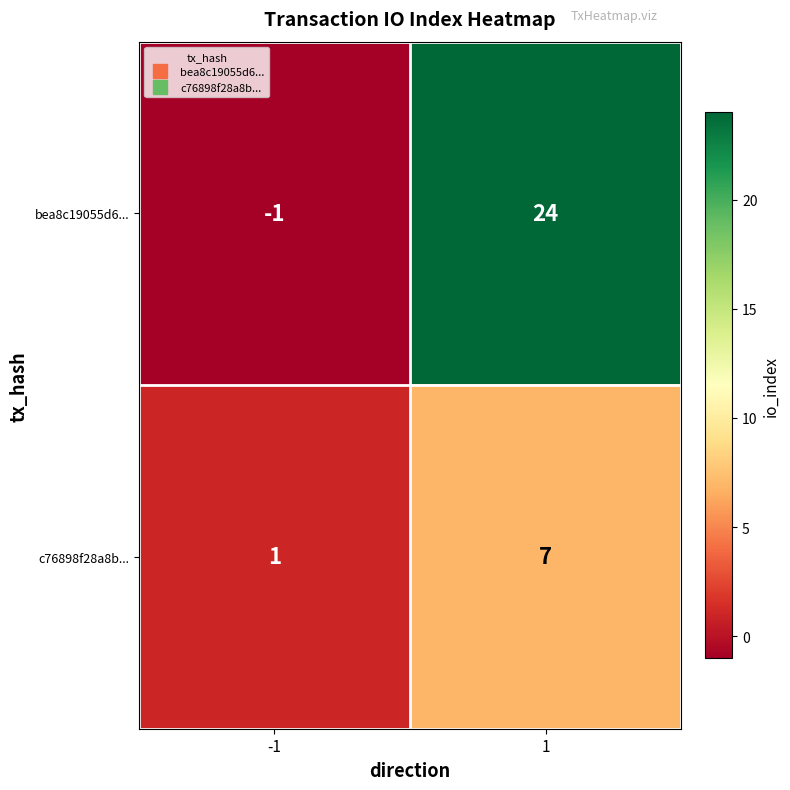

The bea8c19055d6... series shows -1 at -1. True or false?

True